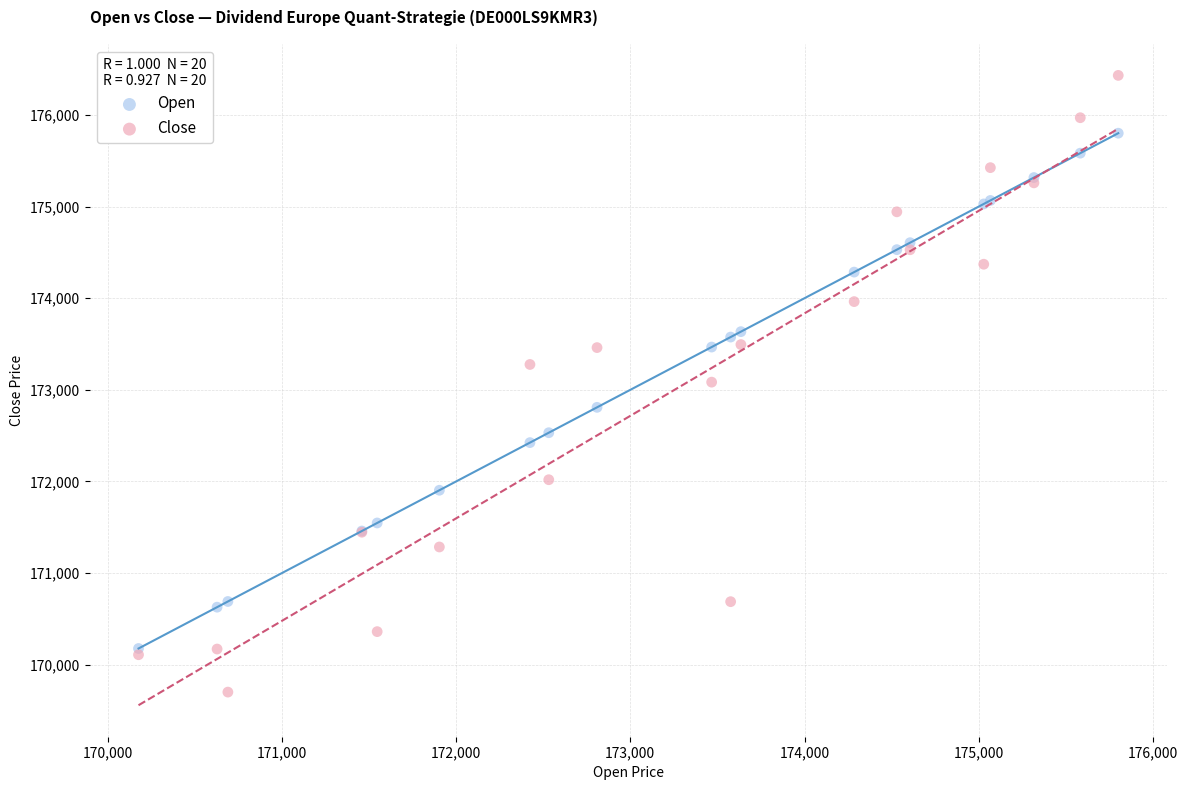

In the Open series, what Y value is closest to 172989?

172809